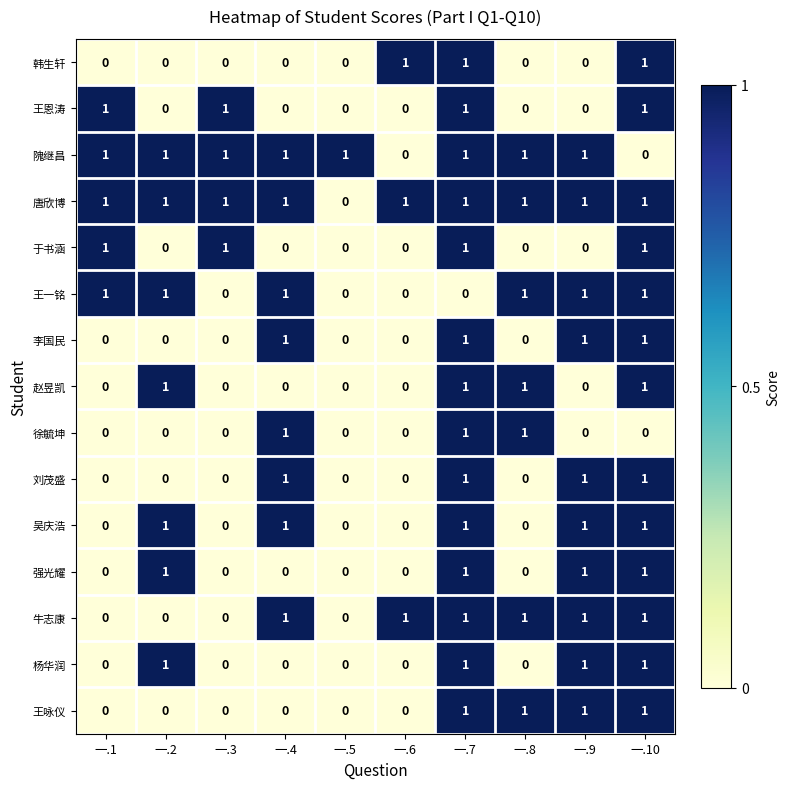

The value of 隗继昌 at 一.2 is 2. True or false?

False